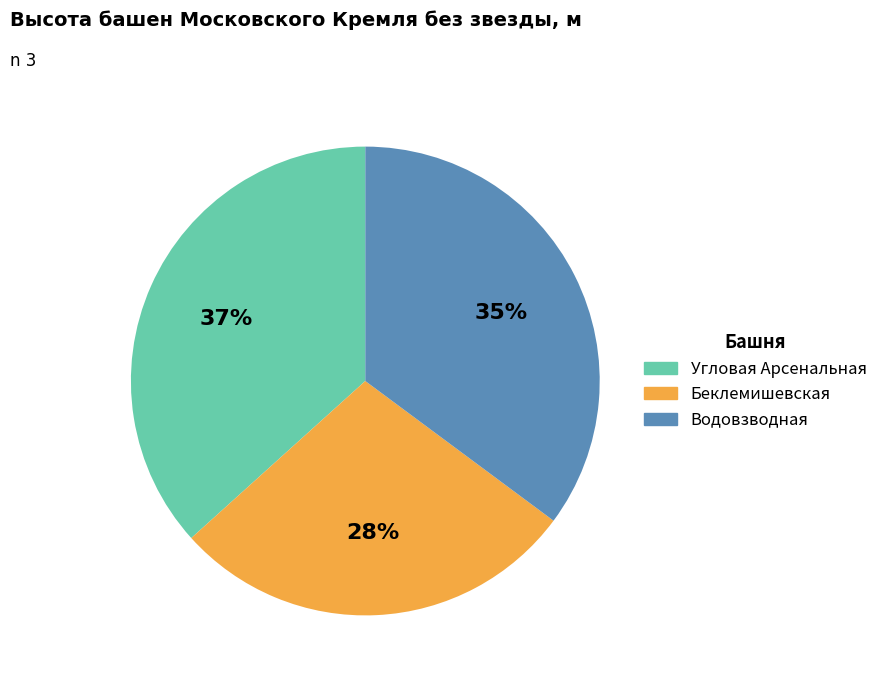

How many slices are in this pie chart?

3